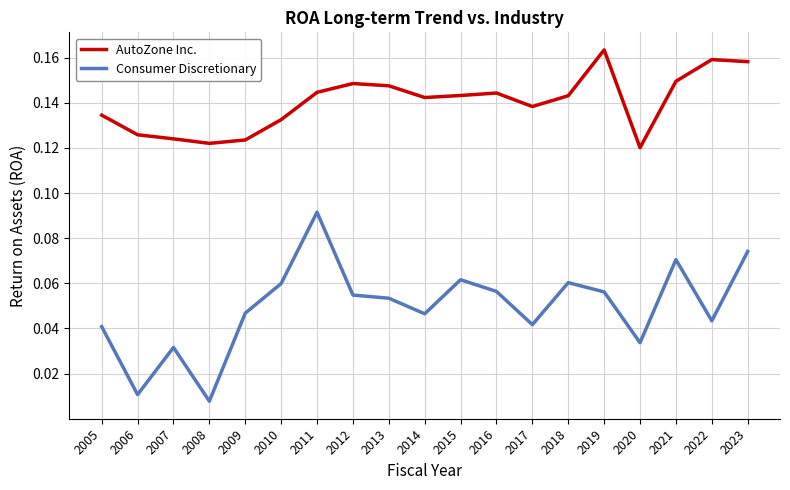

At 2012, list the series in order from largest to smallest.

AutoZone Inc., Consumer Discretionary